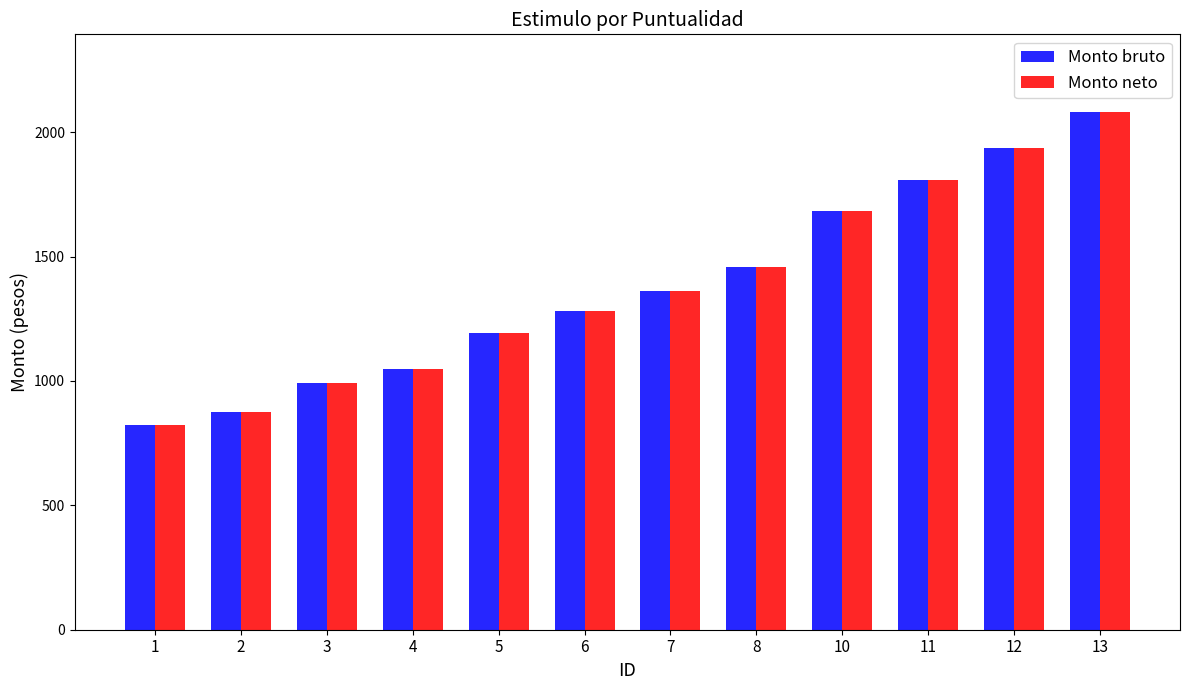

What is the total value across all series at 8?

2913.8